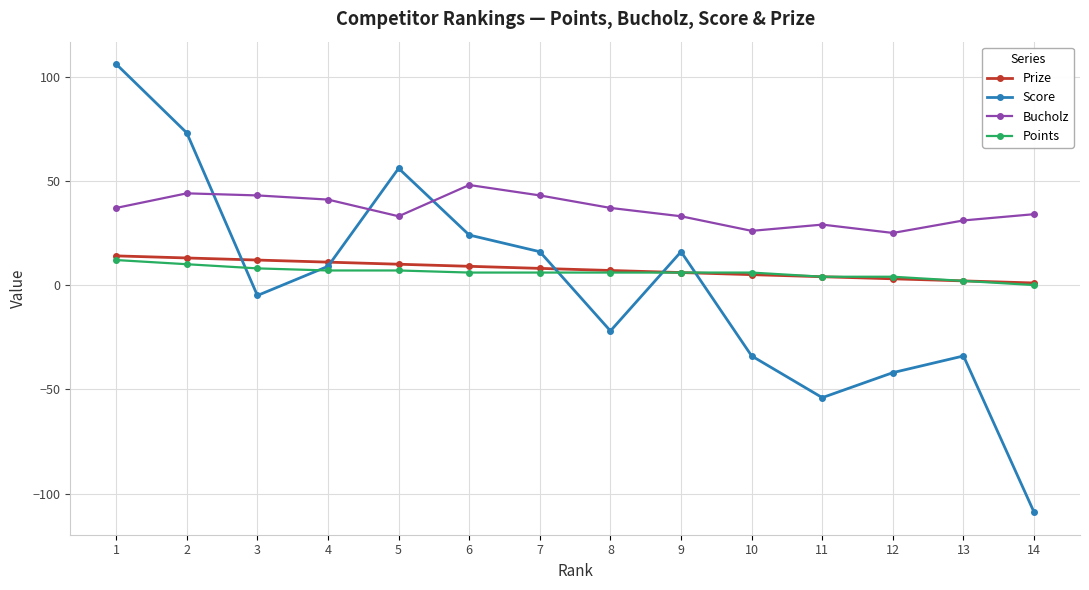

Reading left to right, extract all data points from this chart.

Prize: 14	13	12	11	10	9	8	7	6	5	4	3	2	1
Score: 106	73	-5	9	56	24	16	-22	16	-34	-54	-42	-34	-109
Bucholz: 37	44	43	41	33	48	43	37	33	26	29	25	31	34
Points: 12	10	8	7	7	6	6	6	6	6	4	4	2	0